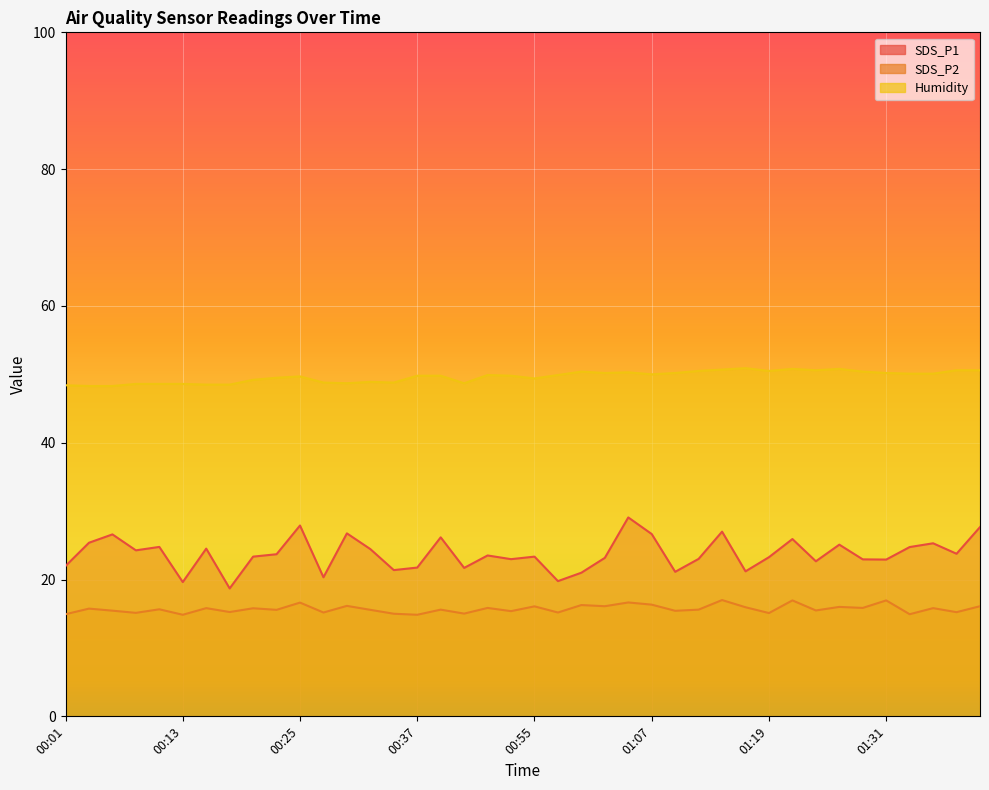

True or false: SDS_P1 has more than 1 points higher than both neighbors.

True